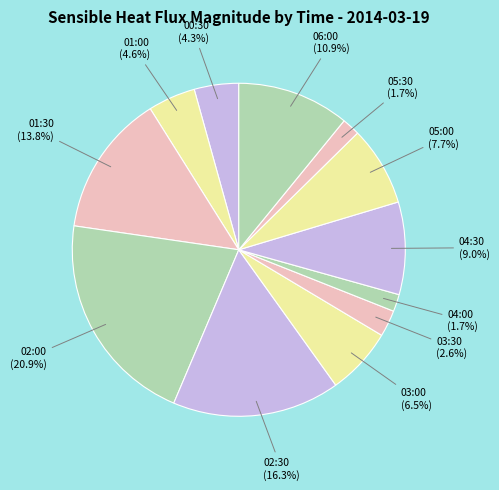

What percentage do 05:30 and 04:30 together represent?

10.7%